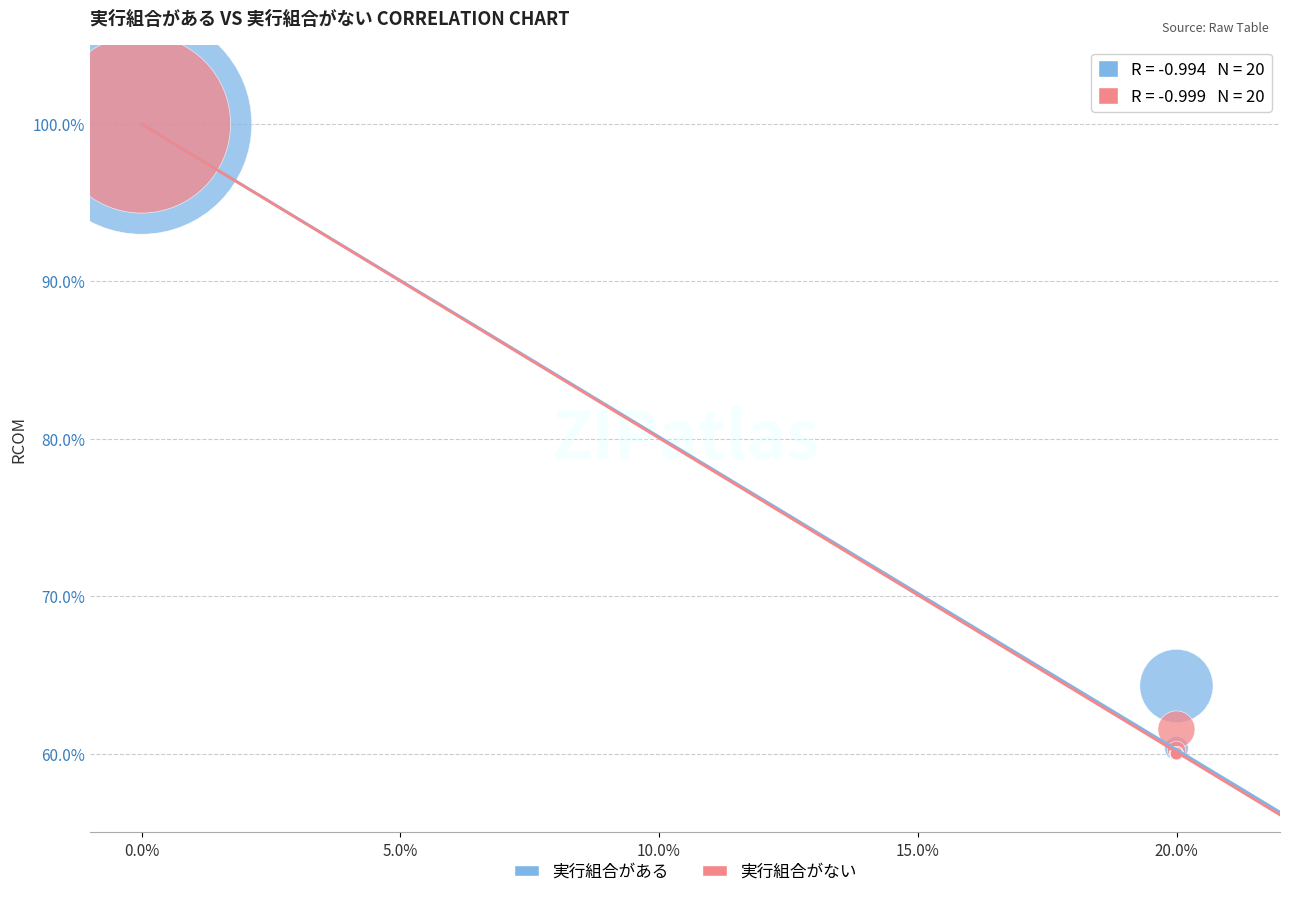

In the 実行組合がある series, what Y value is closest to 80?

64.3